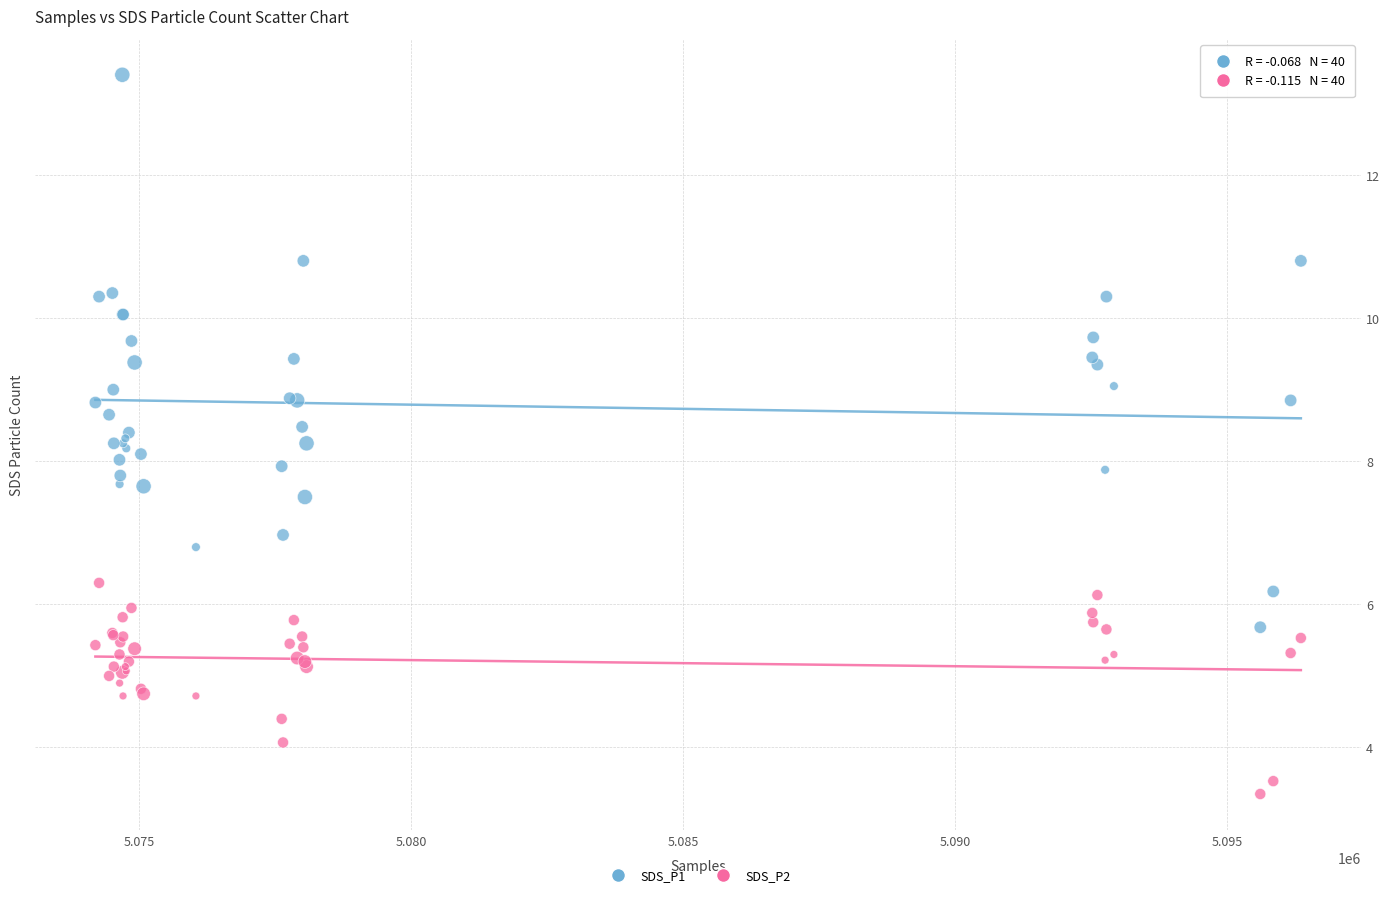

Which series contains the lowest Y value?

SDS_P2